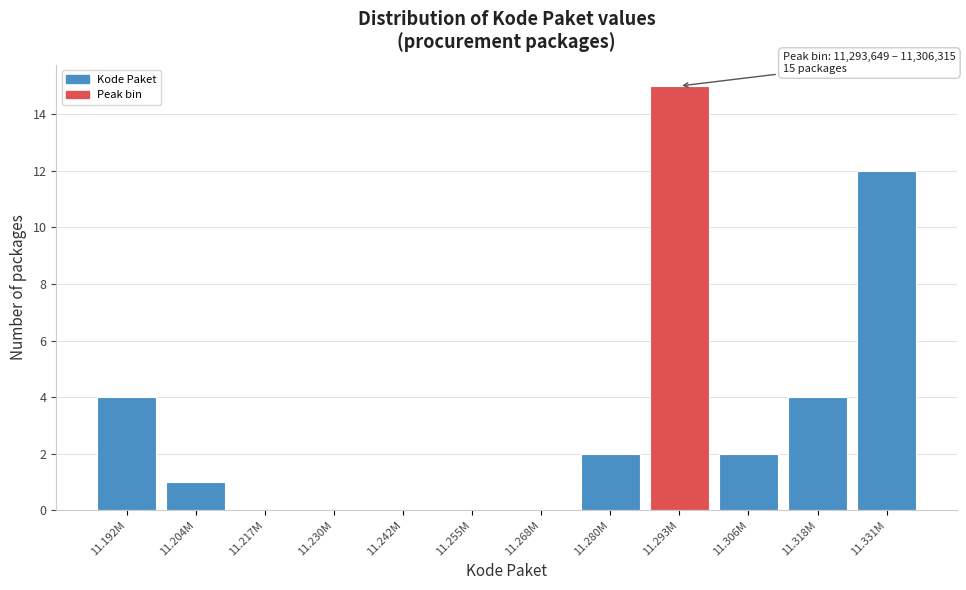

Reading left to right, extract all data points from this chart.

11.192M=4	11.204M=1	11.217M=0	11.230M=0	11.242M=0	11.255M=0	11.268M=0	11.280M=2	11.293M=15	11.306M=2	11.318M=4	11.331M=12